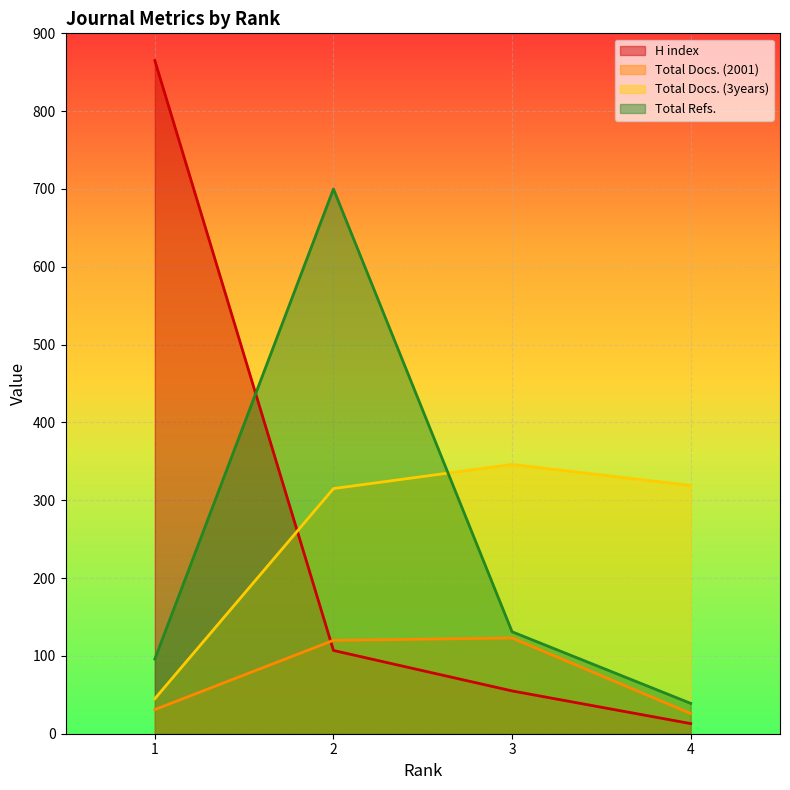

The value of Total Docs. (3years) at 2 is 173. True or false?

False